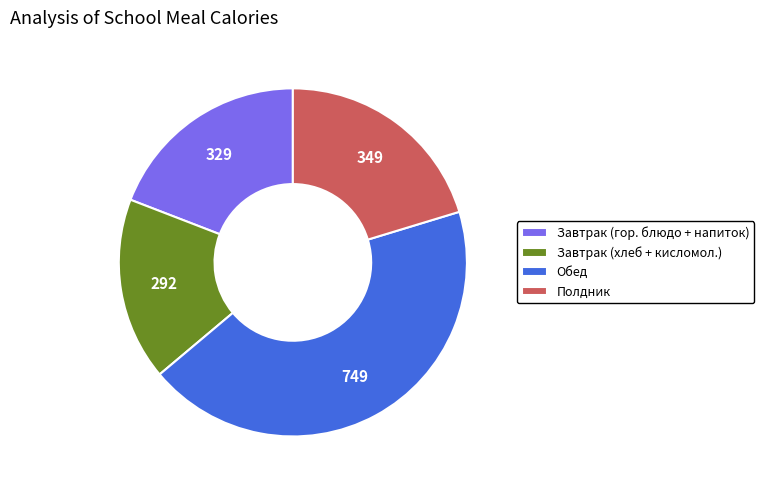

Which category has the smallest portion of the pie?

Завтрак (хлеб + кисломол.)